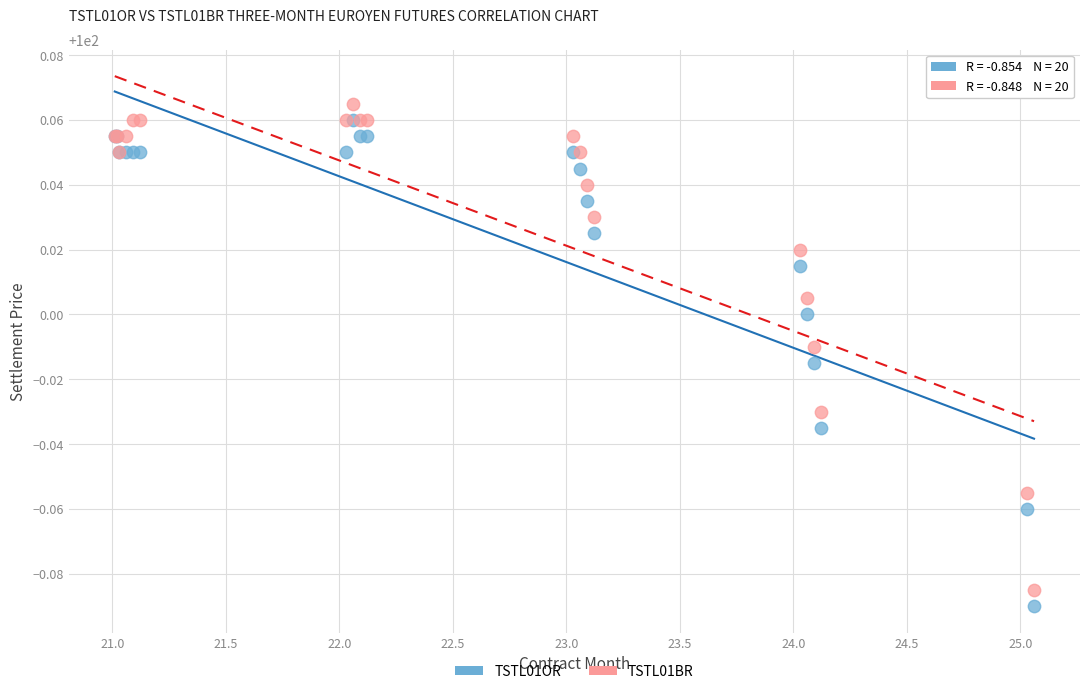

Which series contains the lowest Y value?

TSTL01OR